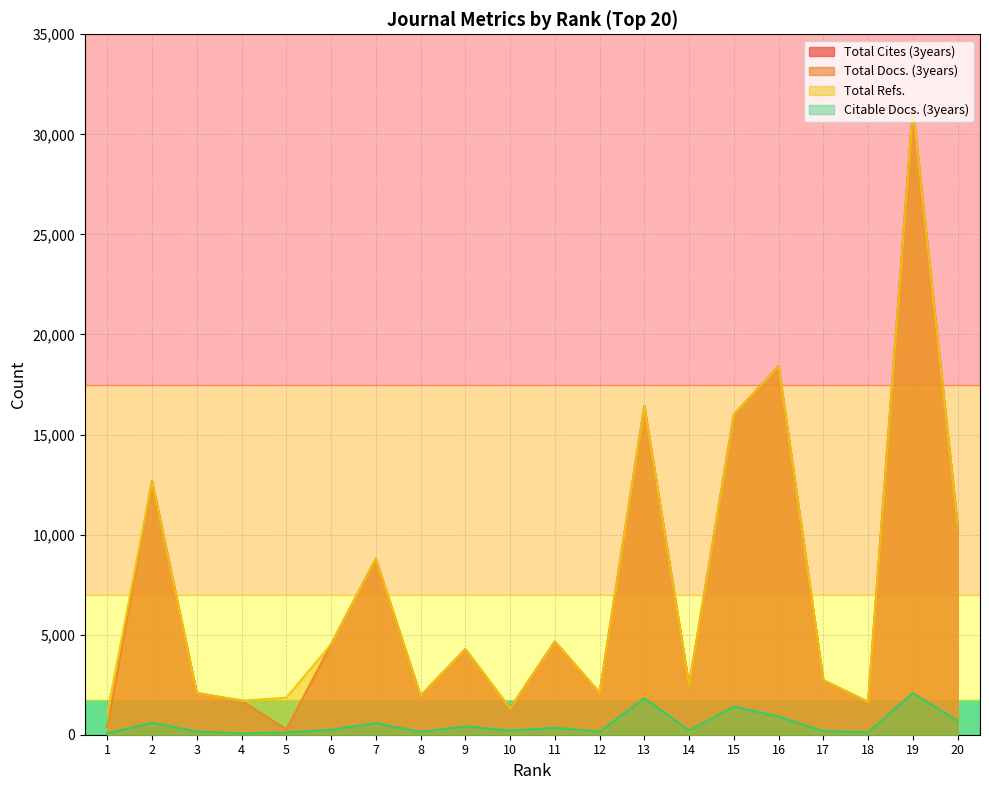

What is the value of the Total Refs. point at the 16th from the left?

18415